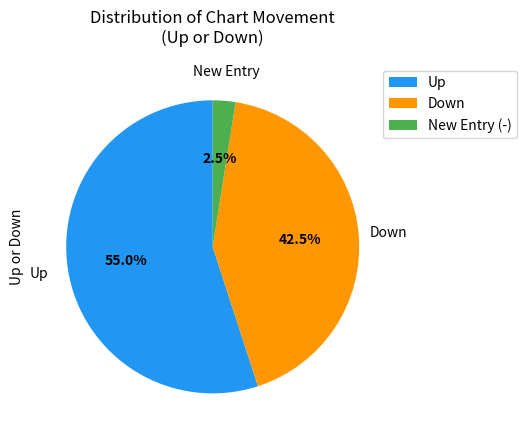

Between Up and New Entry (-), which is larger?

Up